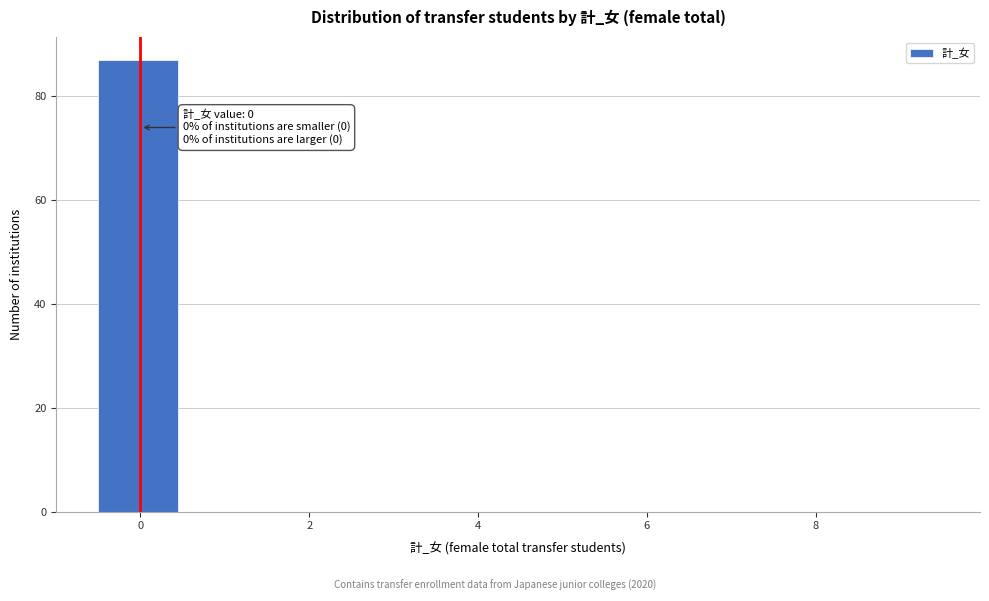

Over which range of the x-axis is the bar tallest?

-0.5 to 0.5